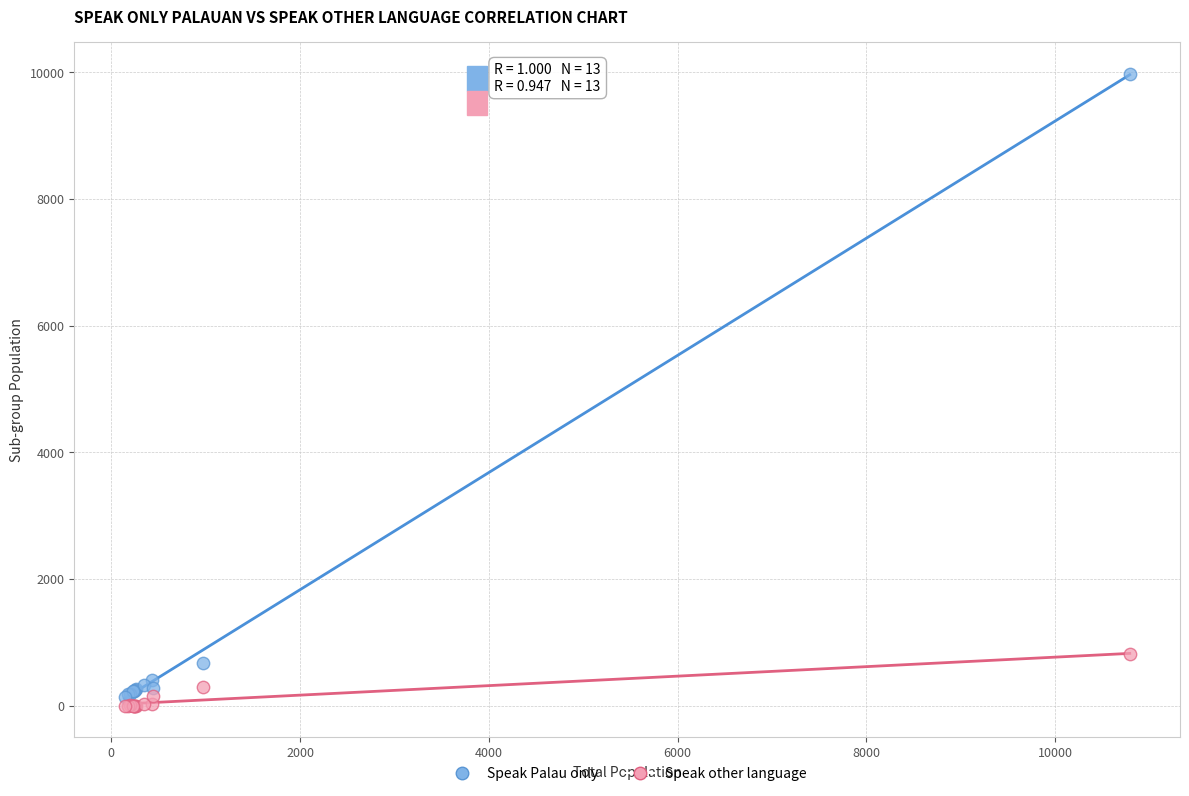

Which series reaches the minimum Y coordinate?

Speak other language